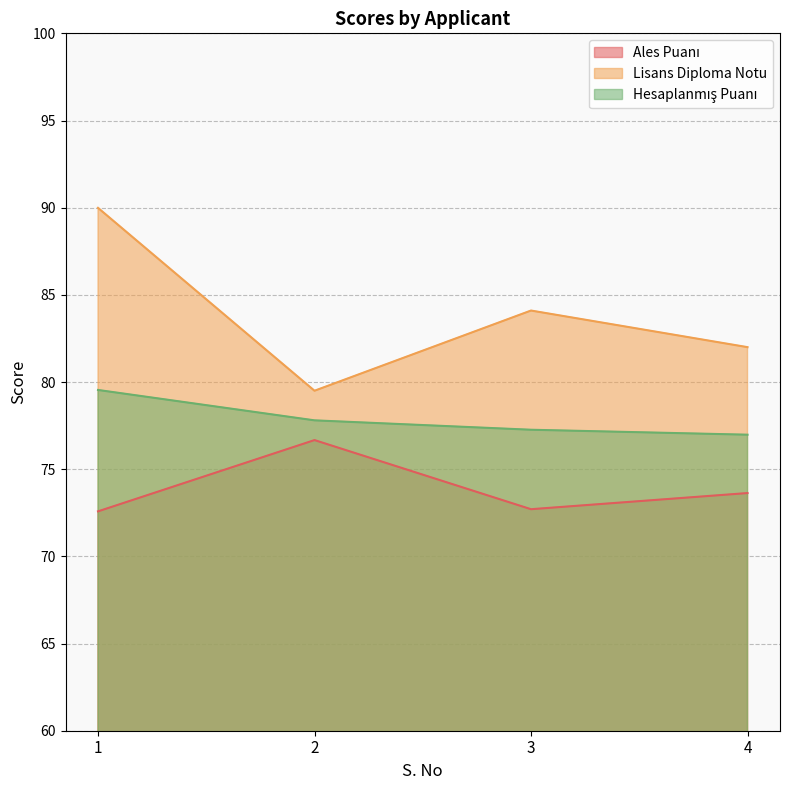

What value does the Hesaplanmış Puanı series have at 1?

79.5